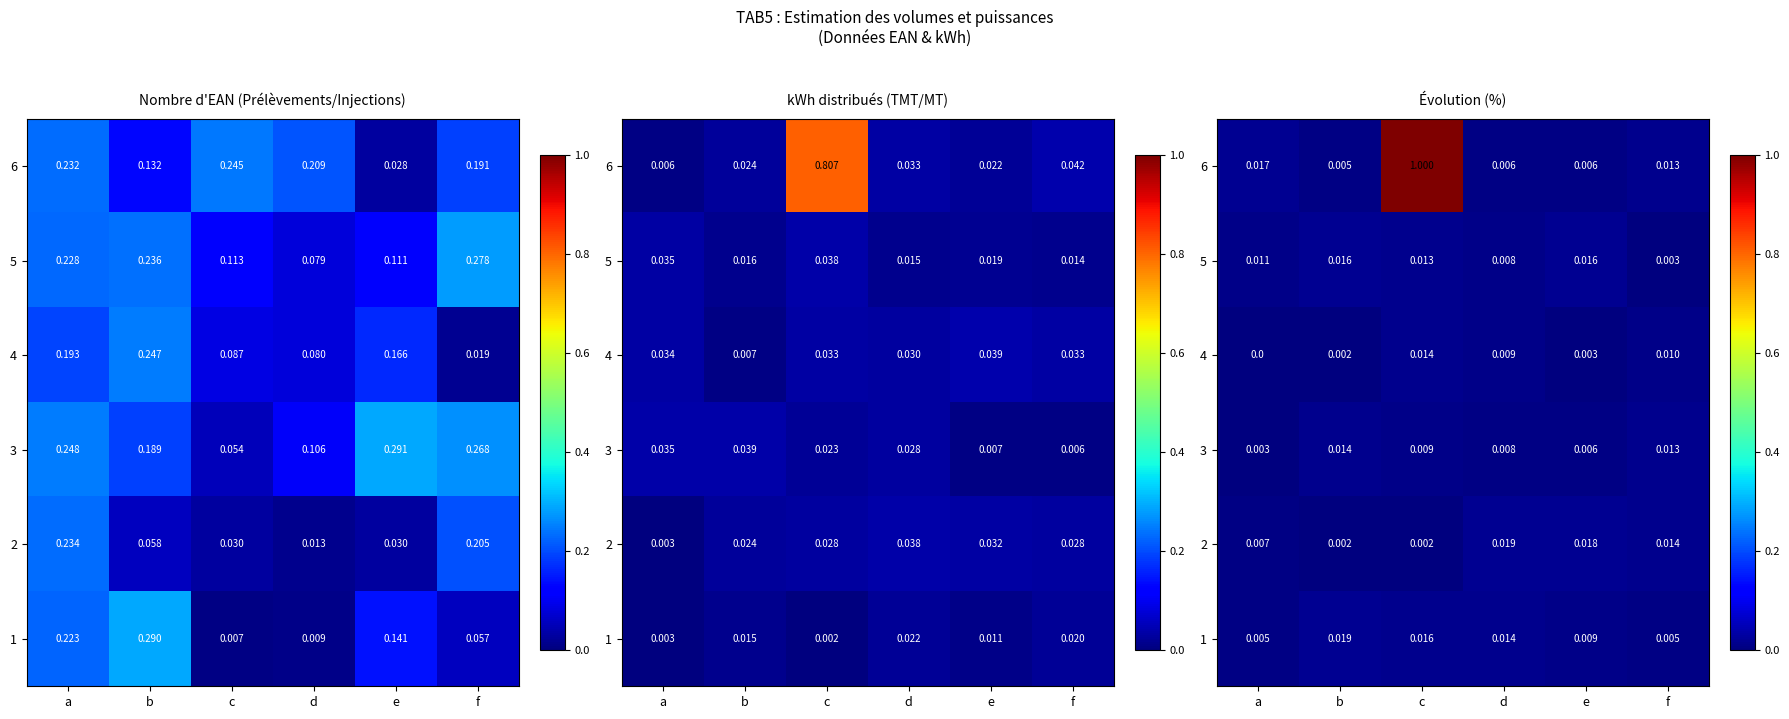

At which label is 3 closest to 0?

a